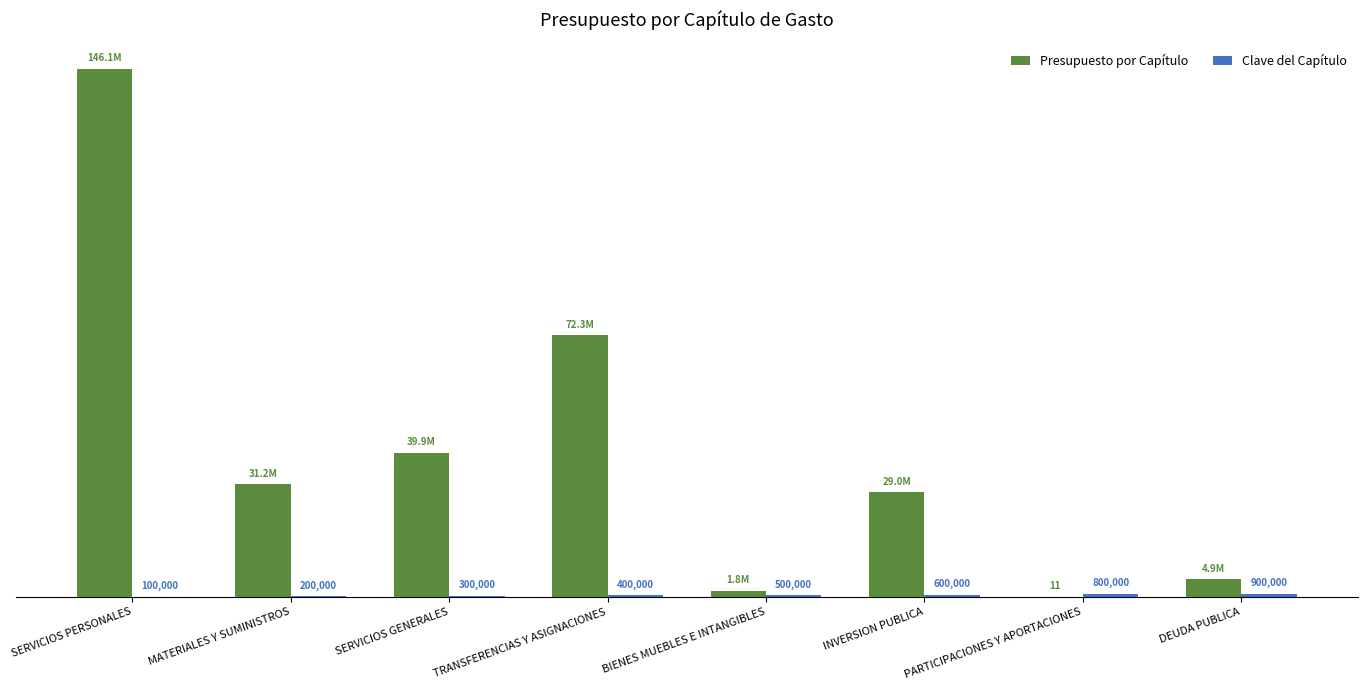

Reading right to left, what are all the values shown in this chart?

Presupuesto por Capítulo: DEUDA PUBLICA=4851036.0	PARTICIPACIONES Y APORTACIONES=11.0	INVERSION PUBLICA=28972512.1	BIENES MUEBLES E INTANGIBLES=1760226.3	TRANSFERENCIAS Y ASIGNACIONES=72342101.0	SERVICIOS GENERALES=39871989.0	MATERIALES Y SUMINISTROS=31177906.6	SERVICIOS PERSONALES=146089218.0
Clave del Capítulo: DEUDA PUBLICA=900000.0	PARTICIPACIONES Y APORTACIONES=800000.0	INVERSION PUBLICA=600000.0	BIENES MUEBLES E INTANGIBLES=500000.0	TRANSFERENCIAS Y ASIGNACIONES=400000.0	SERVICIOS GENERALES=300000.0	MATERIALES Y SUMINISTROS=200000.0	SERVICIOS PERSONALES=100000.0